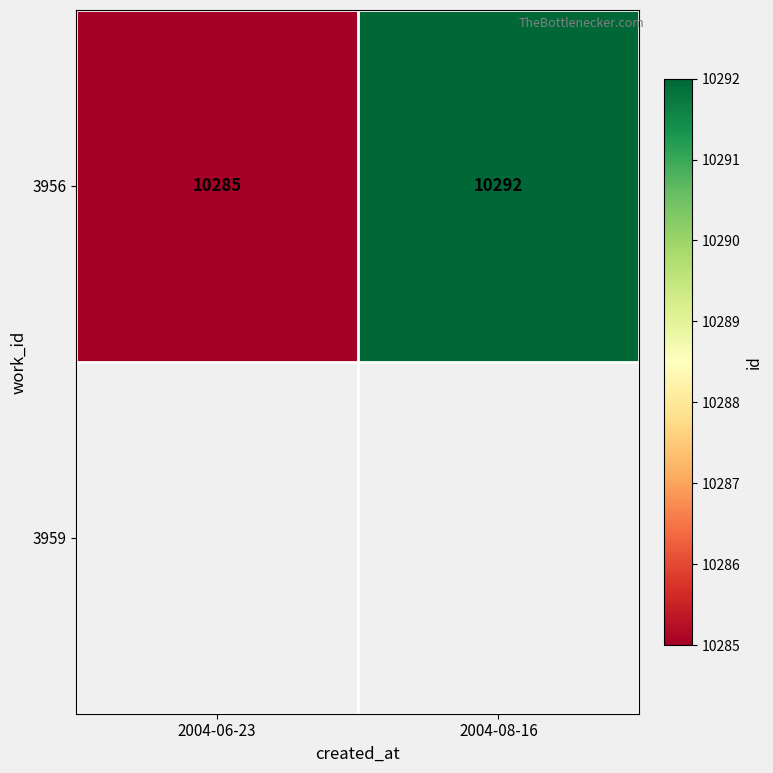

What value does the data have at 2004-08-16?

10292